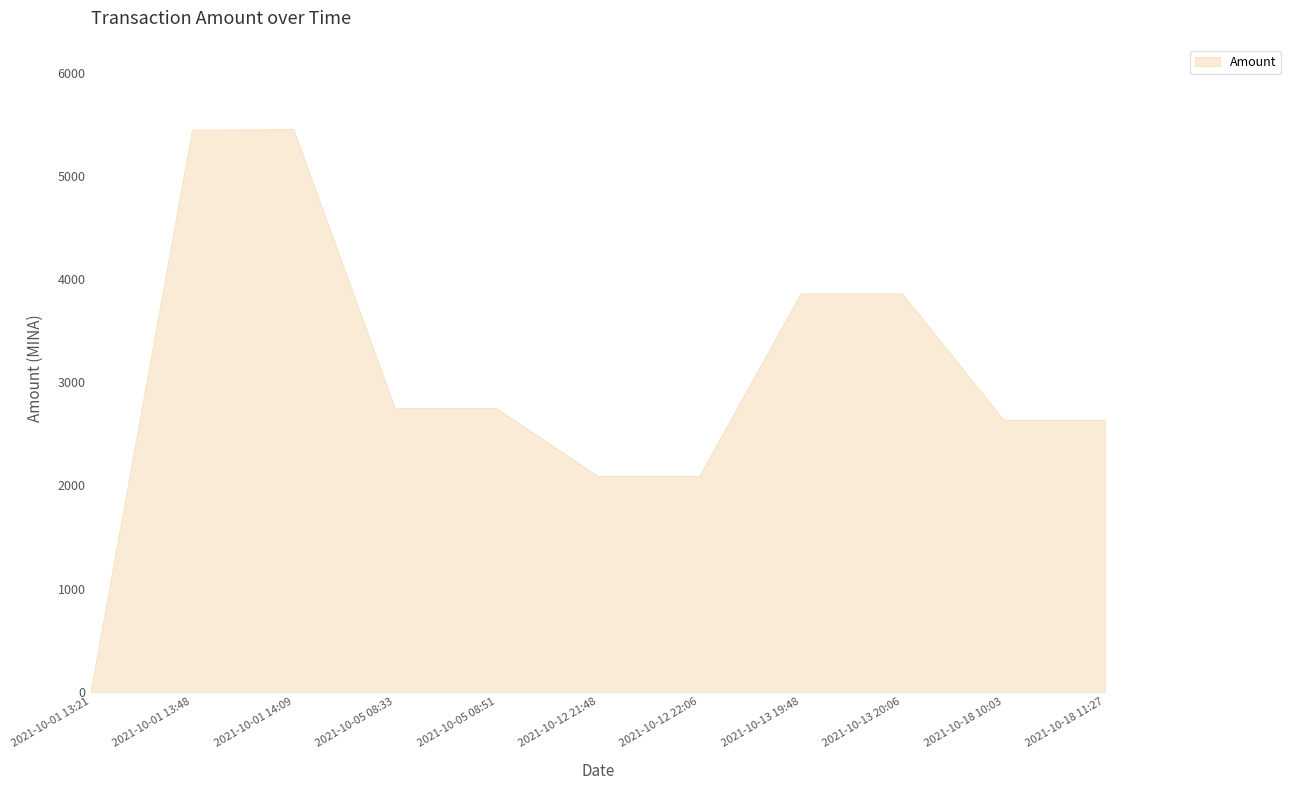

What is the maximum value shown in the chart?

5453.6